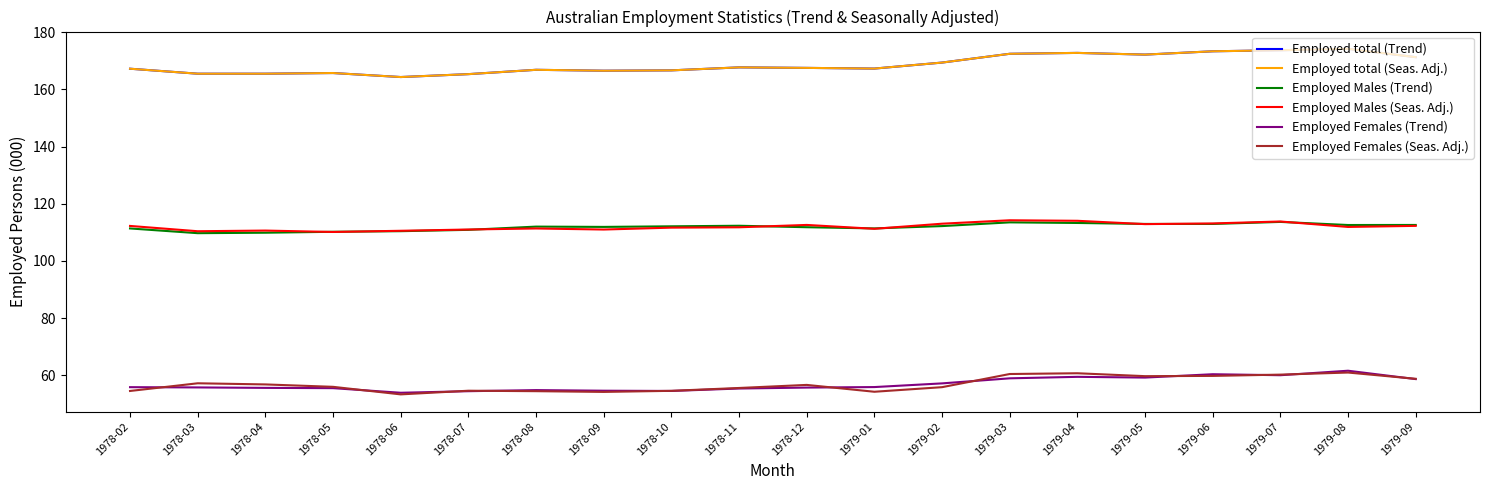

True or false: Employed Females (Trend) has more than 0 points higher than both neighbors.

True